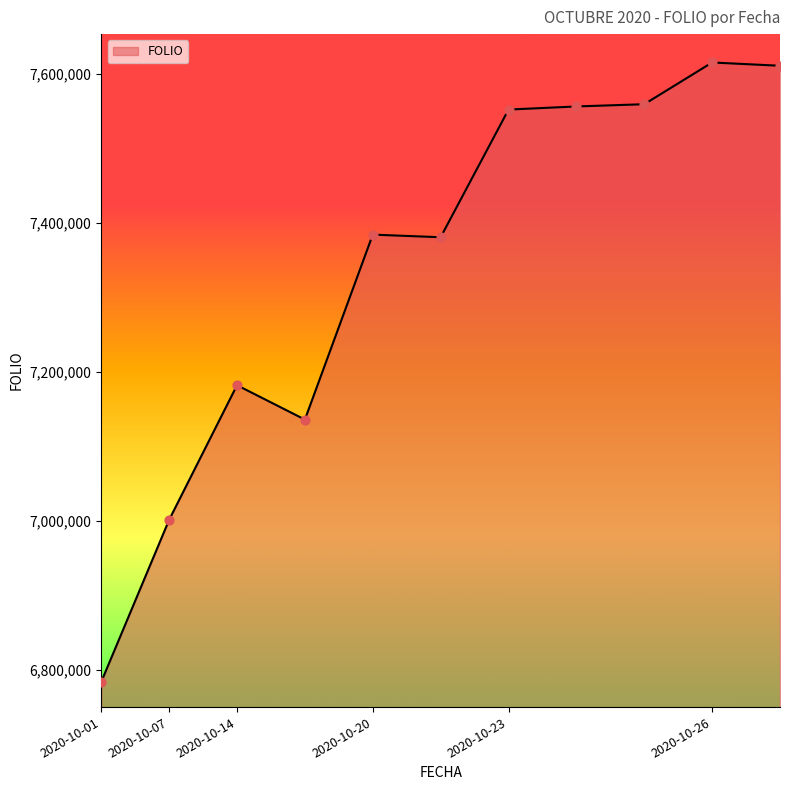

What is the minimum value shown in the chart?

6784520